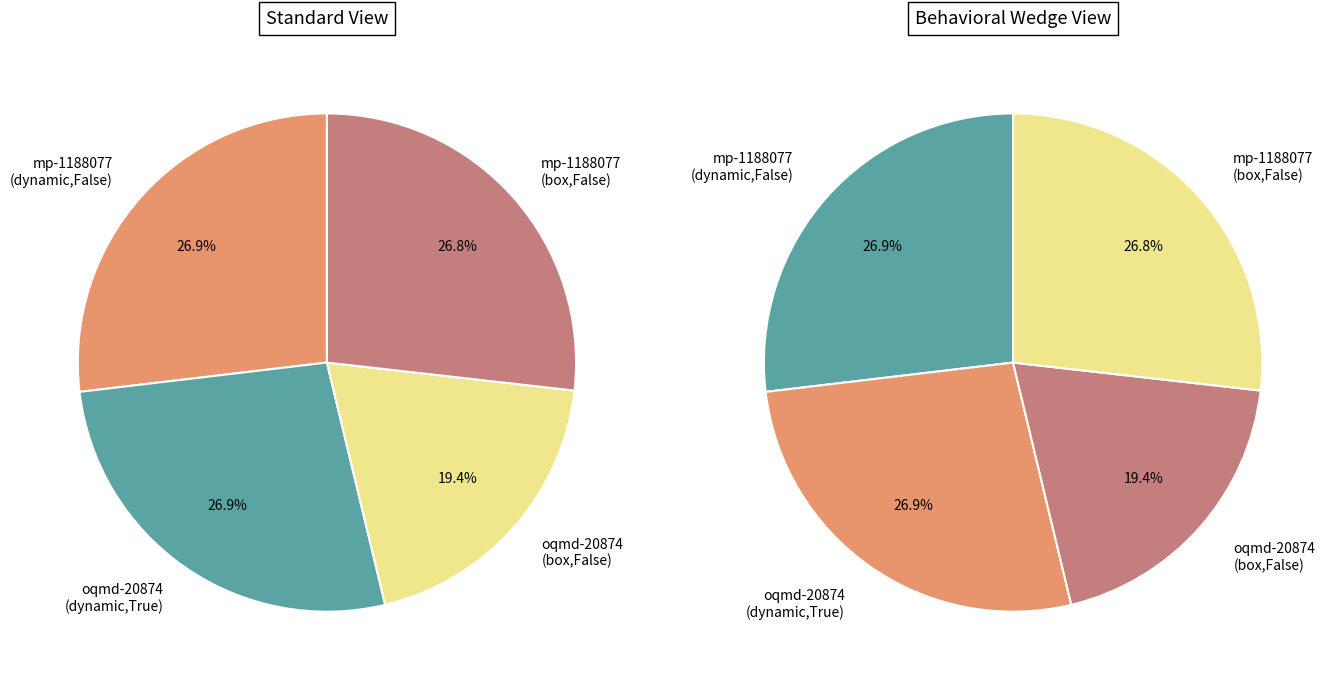

What is the ratio of the value at oqmd-20874
(box,False) to the value at mp-1188077
(dynamic,False)?

0.7